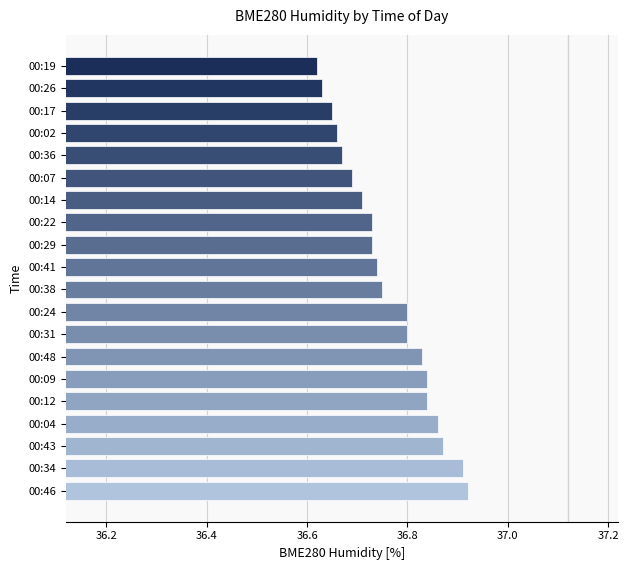

How many data points does each series have?

20